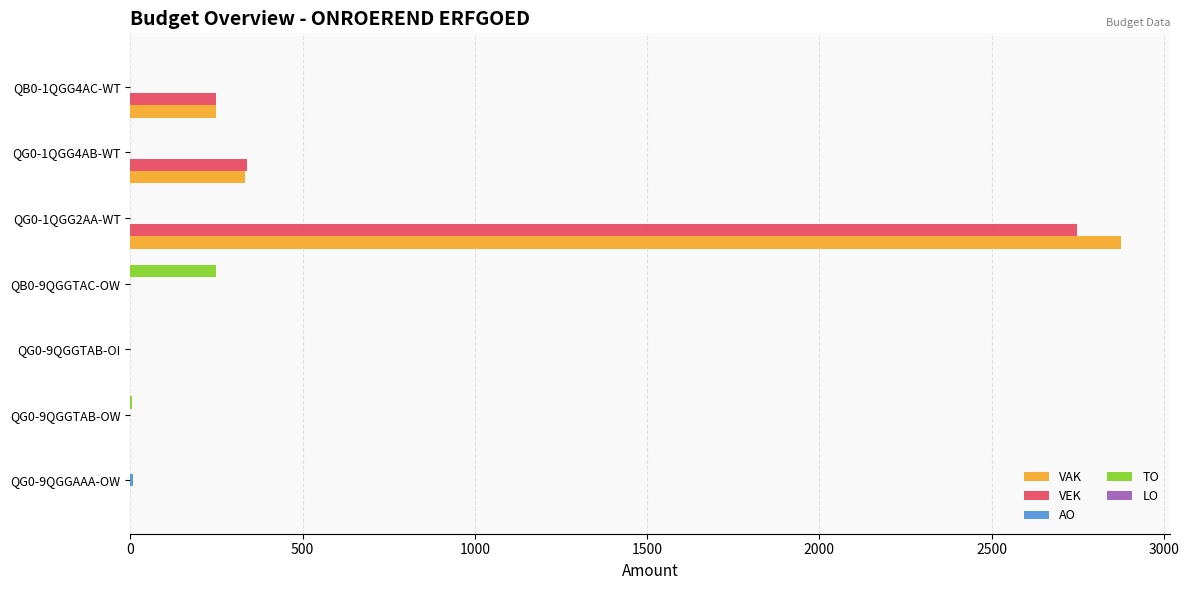

At which category is the sum across all series the highest?

QG0-1QGG2AA-WT